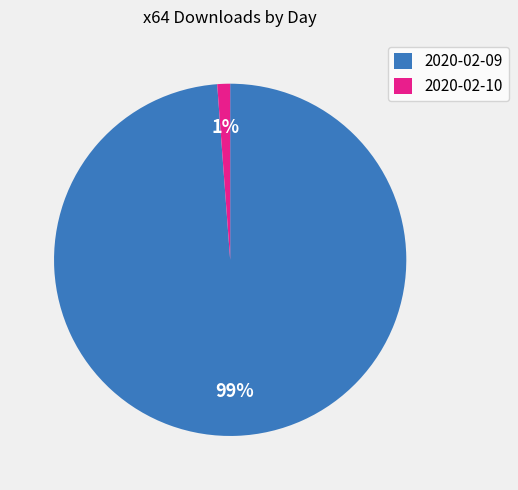

Is the sum of 2020-02-10 and 2020-02-09 greater than half?

Yes